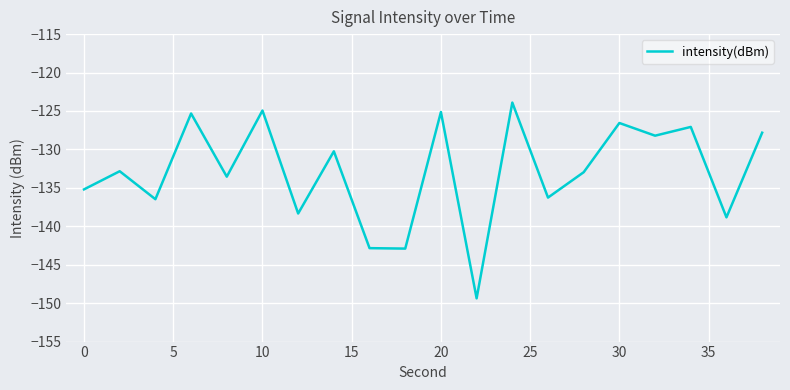

What is the difference between the maximum and minimum values?

25.5